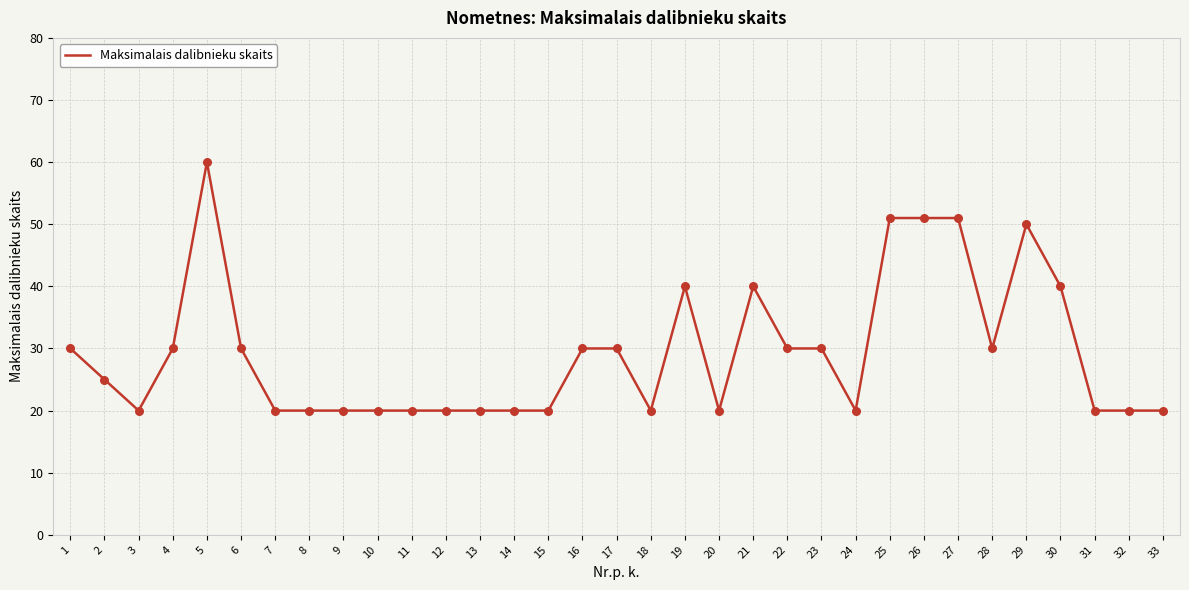

Which has a higher value, 26 or 9?

26